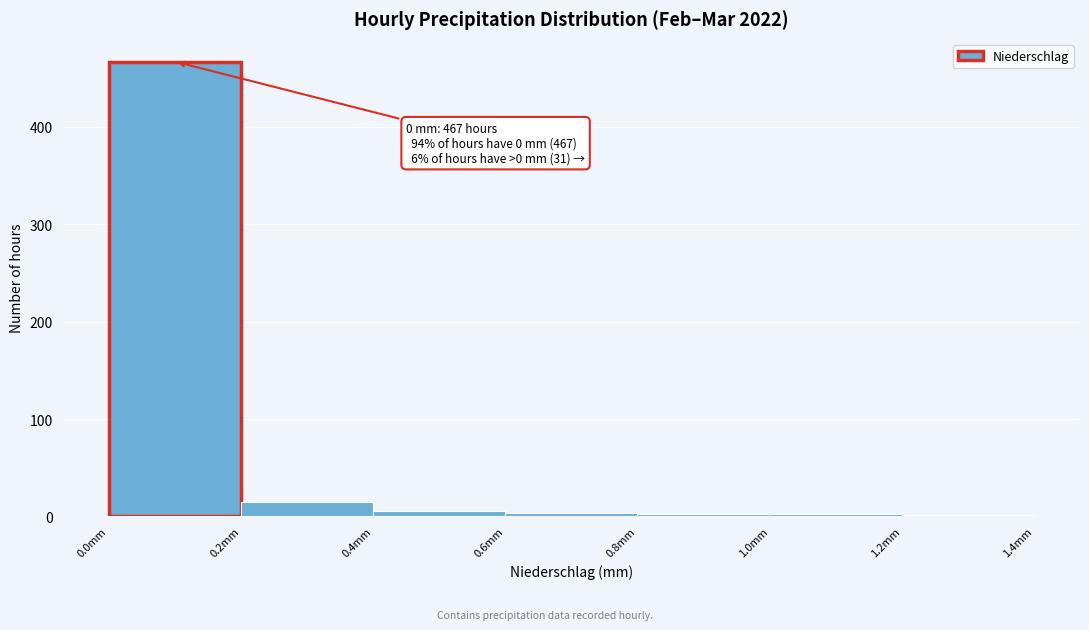

Which range on the x-axis has the tallest bar?

0.0 to 0.2